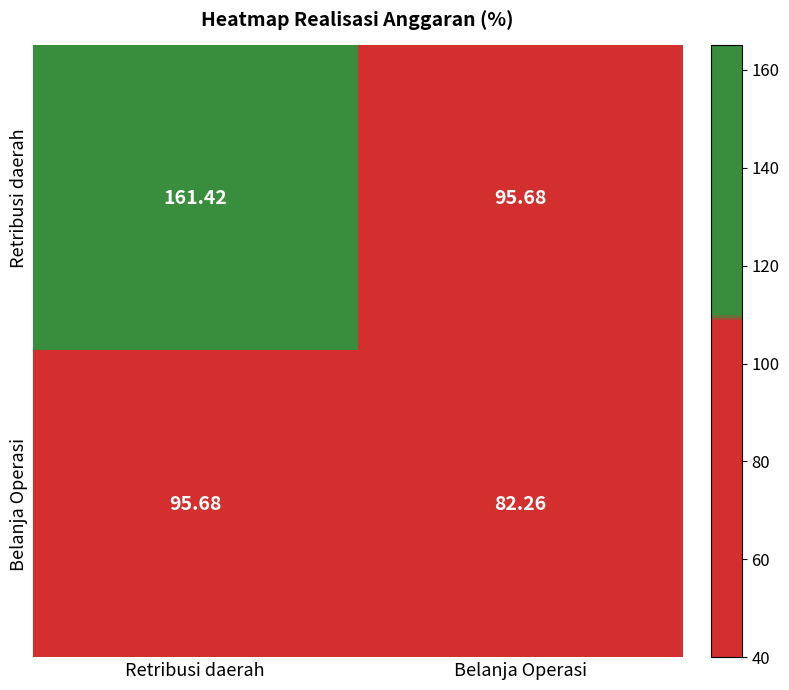

Which series changed the most between Retribusi daerah and Belanja Operasi?

Retribusi daerah